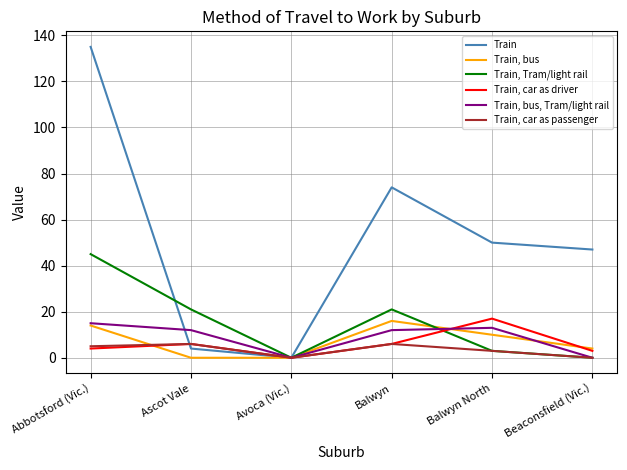

At which category does Train, bus reach its first local peak?

Balwyn